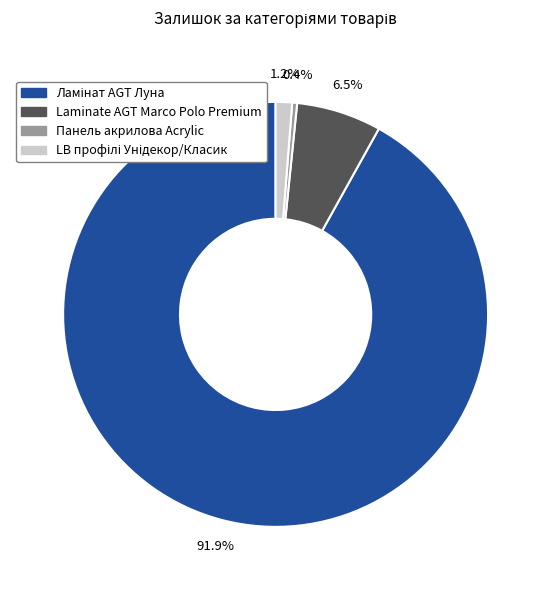

How many segments does this pie chart have?

4